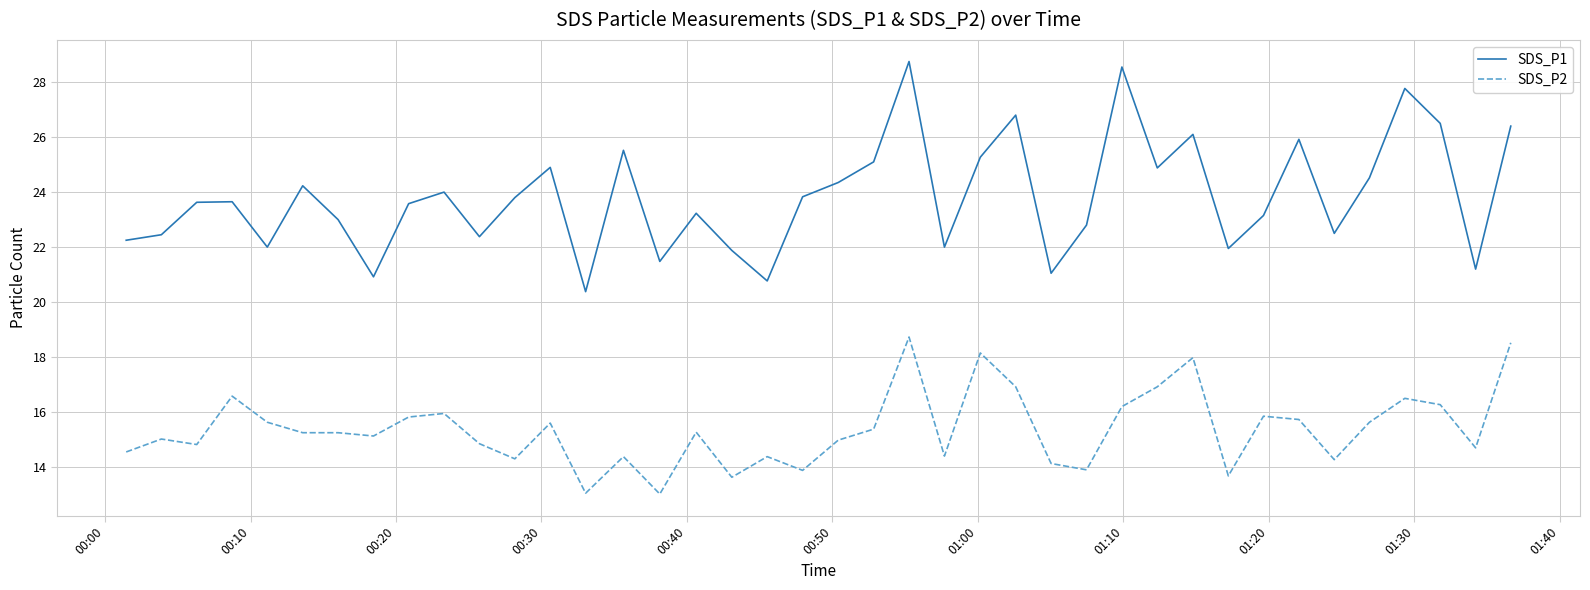

Which series has the widest spread of values?

SDS_P1